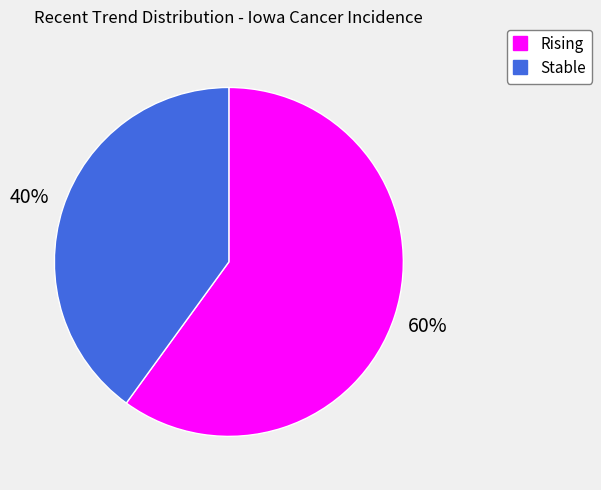

To the nearest percent, what is the difference between the largest and smallest slice percentages?

20%